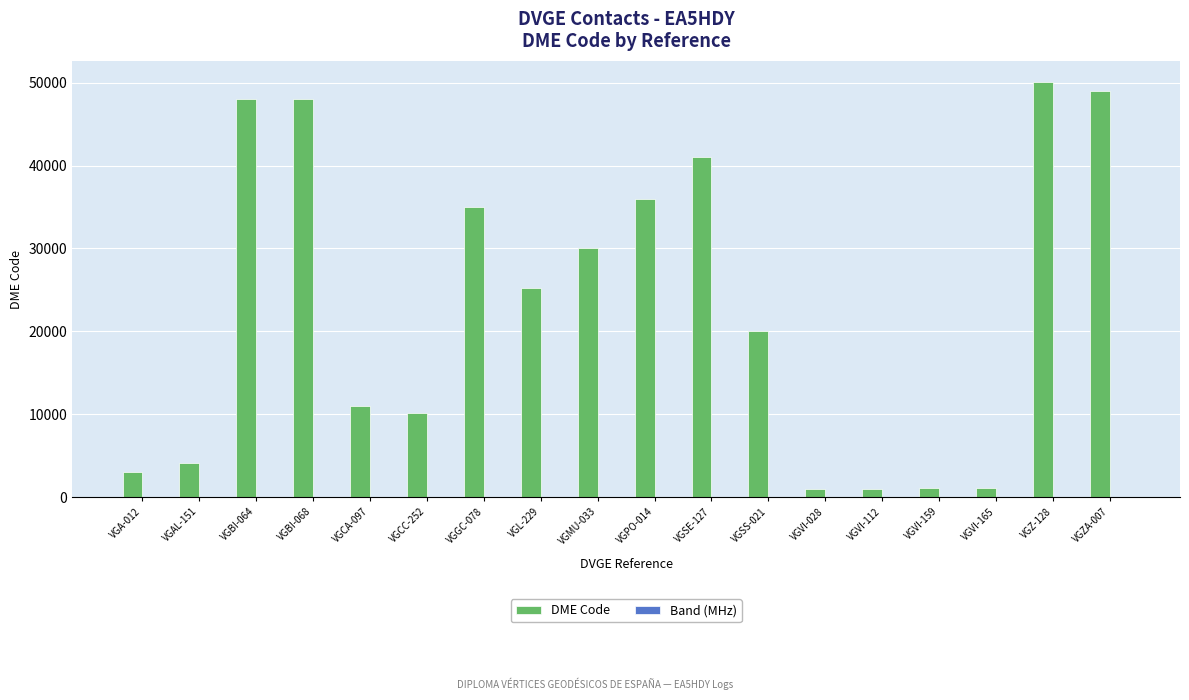

How many data points does each series have?

18